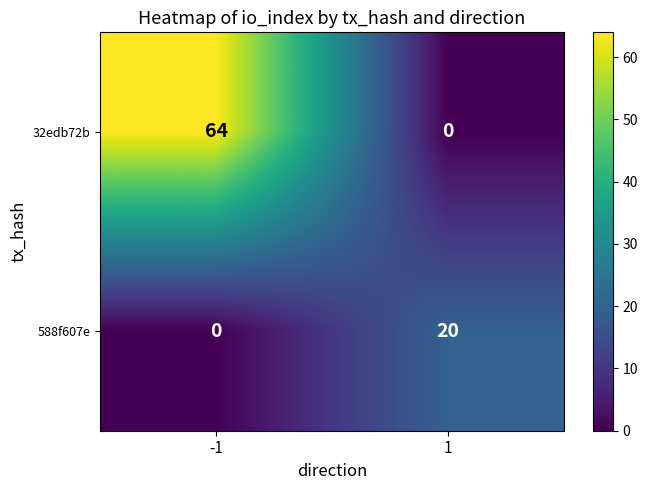

True or false: 32edb72b has a value of 64 at -1.

True